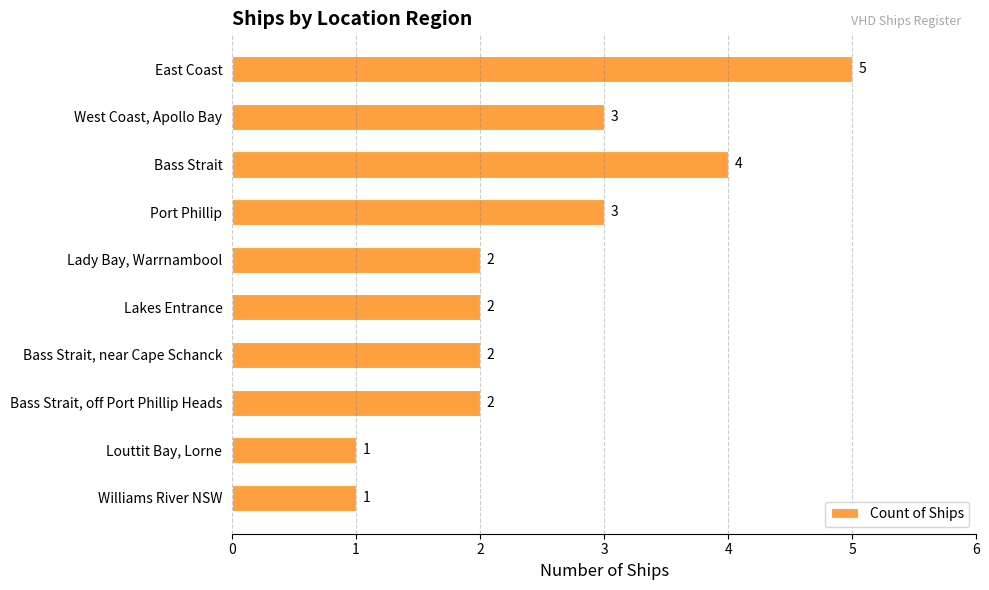

Is it true that the value at Bass Strait, near Cape Schanck is 1?

False